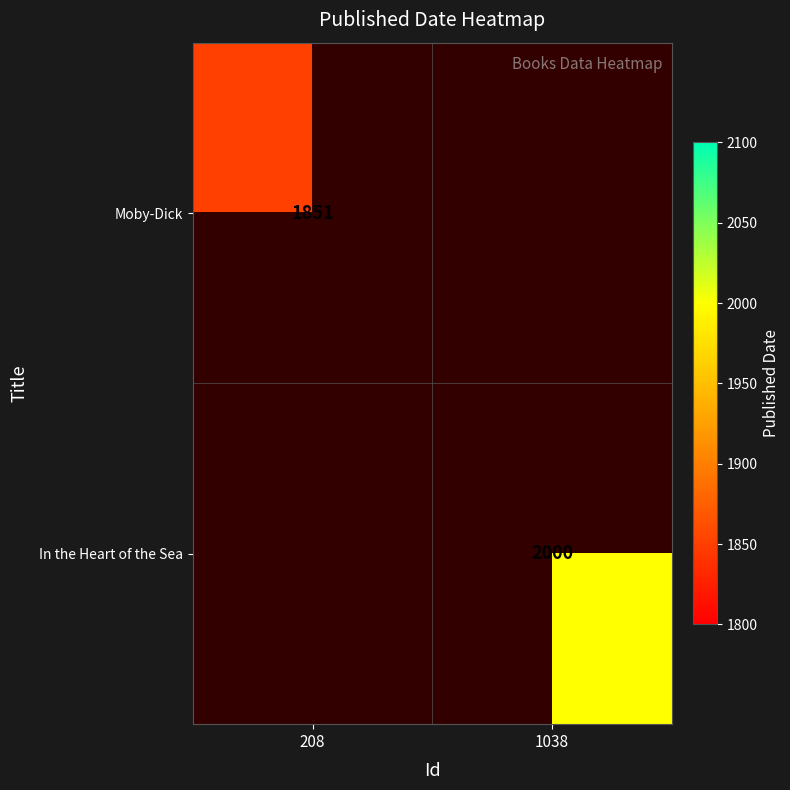

True or false: Moby-Dick has a value of 878 at 208.

False